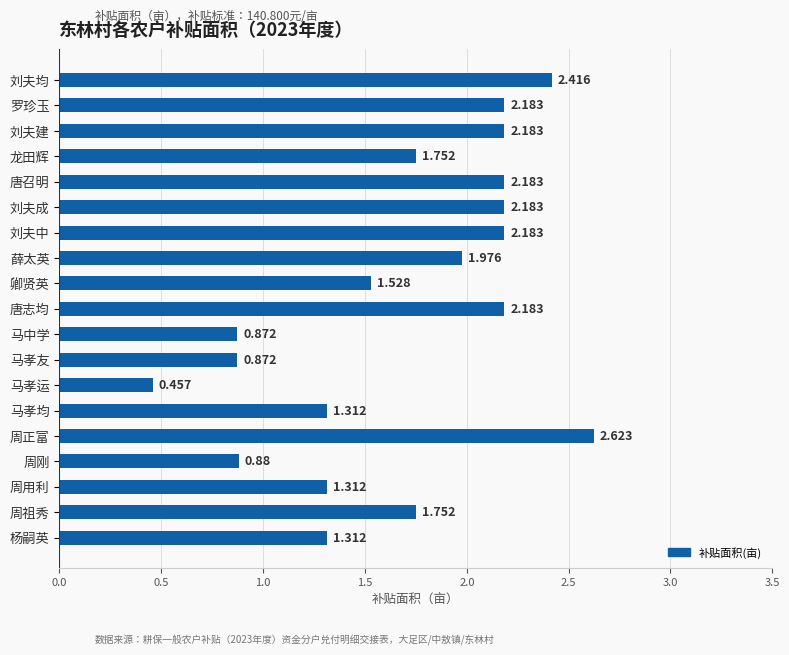

At which label is the value closest to 1?

周刚